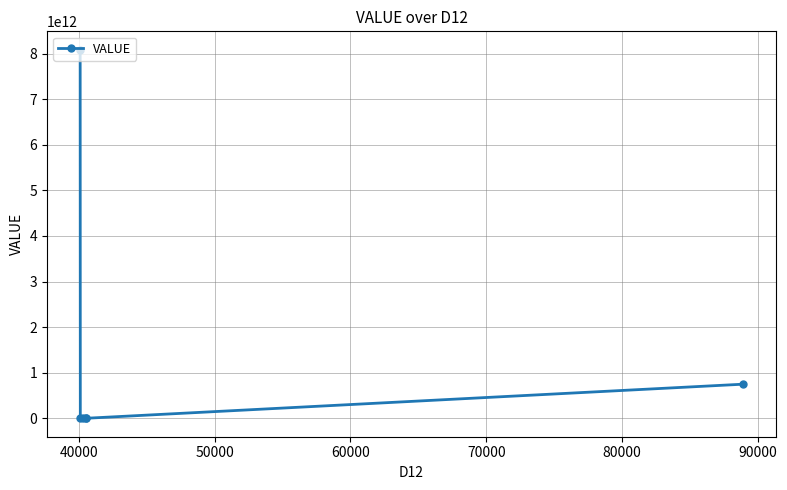

What is the greatest value displayed?

8083452144692.3